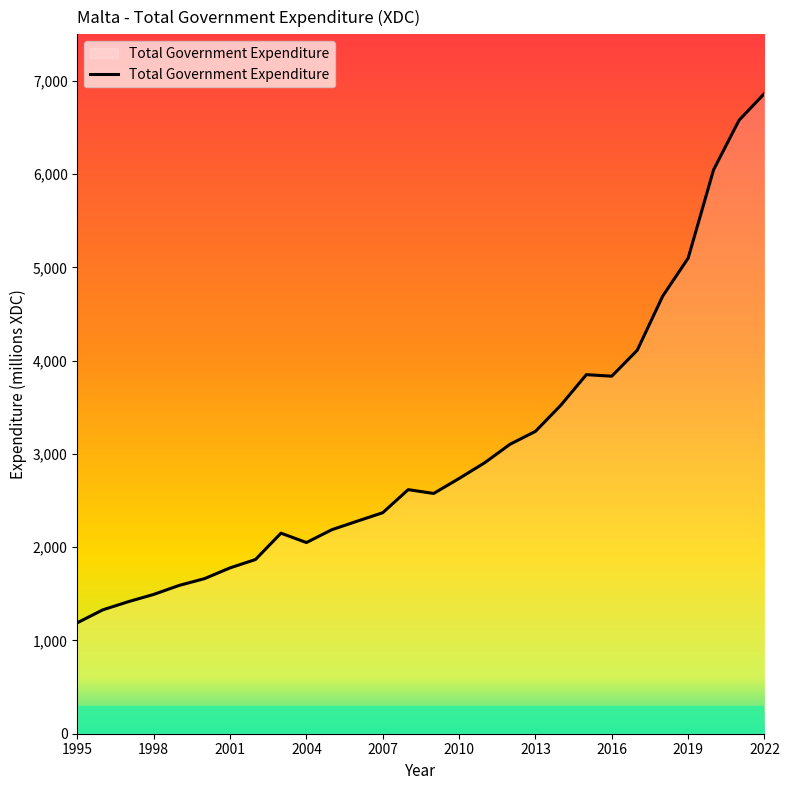

What is the minimum value shown in the chart?

1190.2